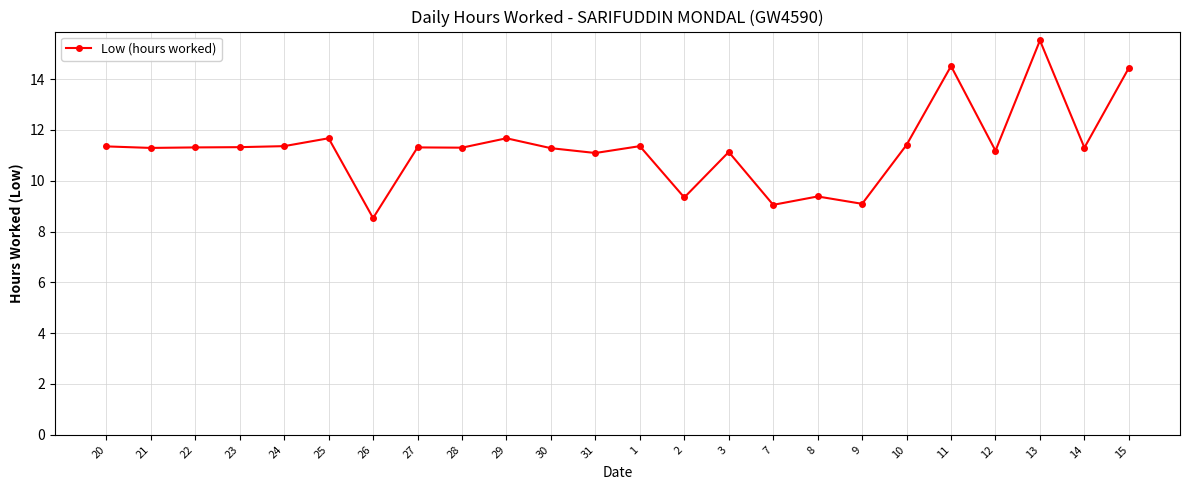

Does the chart have visible grid lines?

Yes